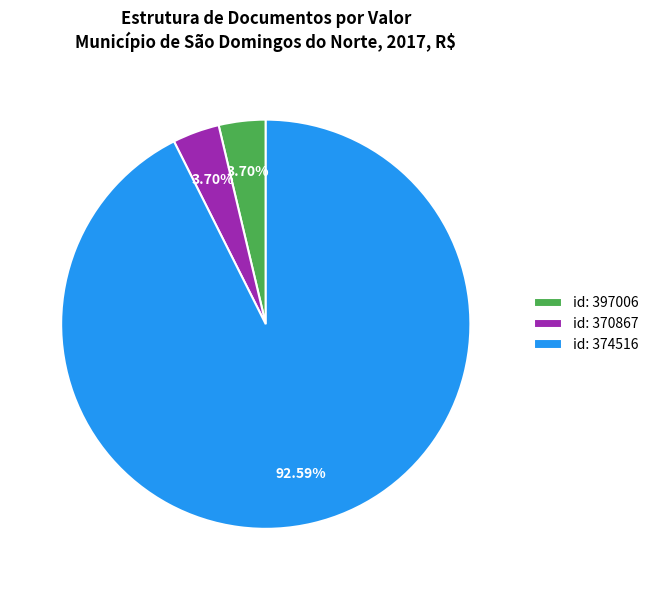

How many slices are in this pie chart?

3